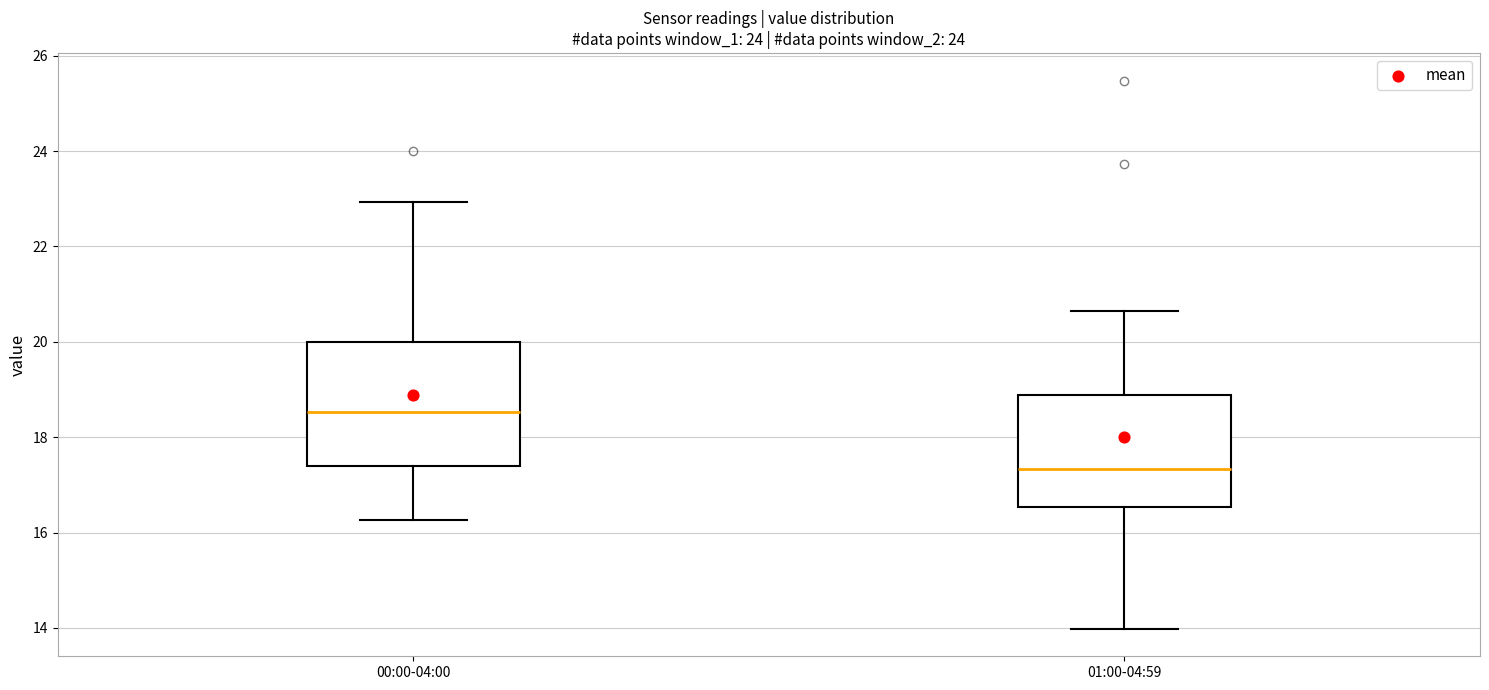

Which box has the lowest median line?

01:00-04:59